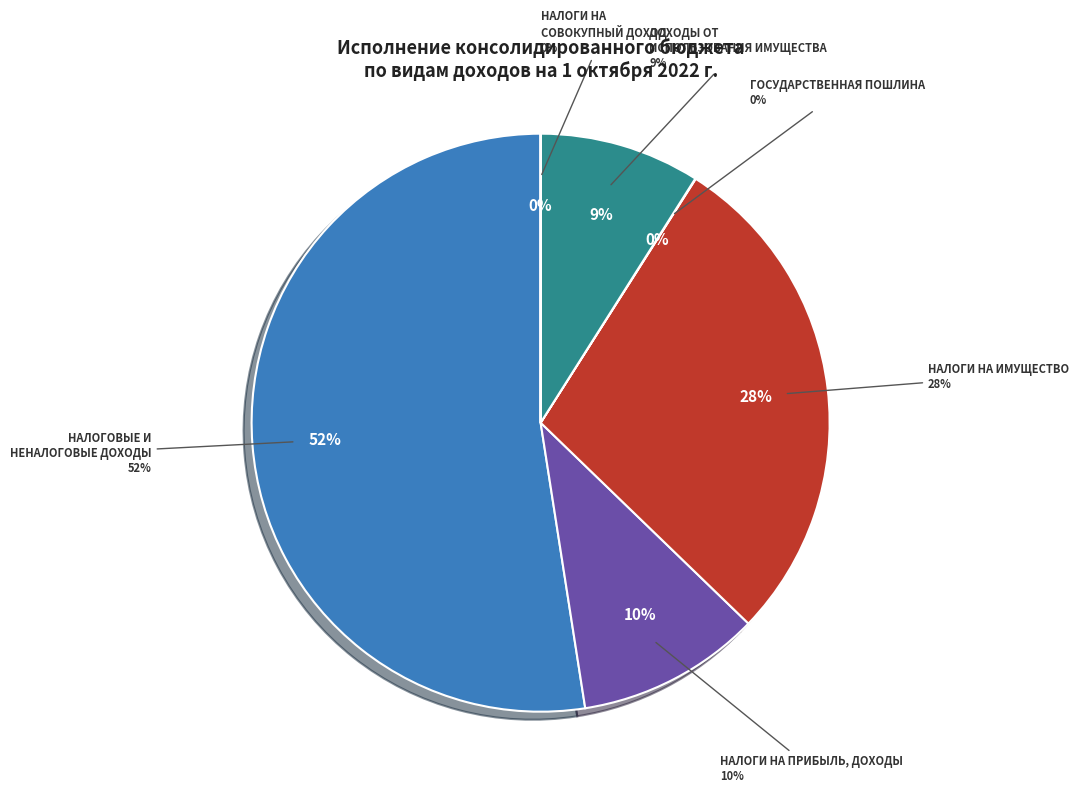

Which slice is the largest?

НАЛОГОВЫЕ И НЕНАЛОГОВЫЕ ДОХОДЫ